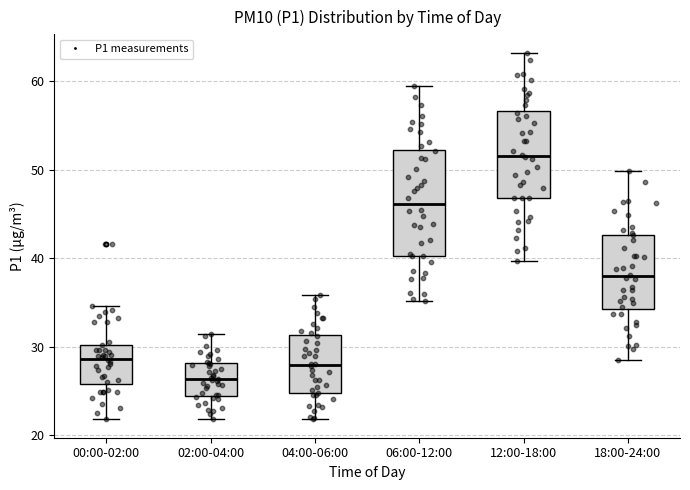

Reading left to right, read every box against the y-axis: the position of its median line, the range the box covers, and the ends of its whiskers. The values are not printed on the chart, so give them approximately, as read against the axis.

00:00-02:00: median 29, box 26 to 30, whiskers 22 to 35
02:00-04:00: median 26, box 24 to 28, whiskers 22 to 31
04:00-06:00: median 28, box 25 to 31, whiskers 22 to 36
06:00-12:00: median 46, box 40 to 52, whiskers 35 to 59
12:00-18:00: median 52, box 47 to 57, whiskers 40 to 63
18:00-24:00: median 38, box 34 to 43, whiskers 29 to 50